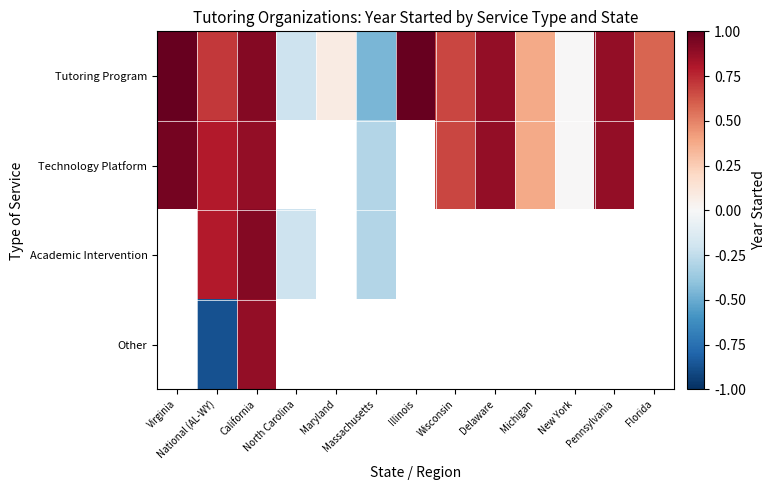

At which category does the chart reach its peak across all series?

Virginia